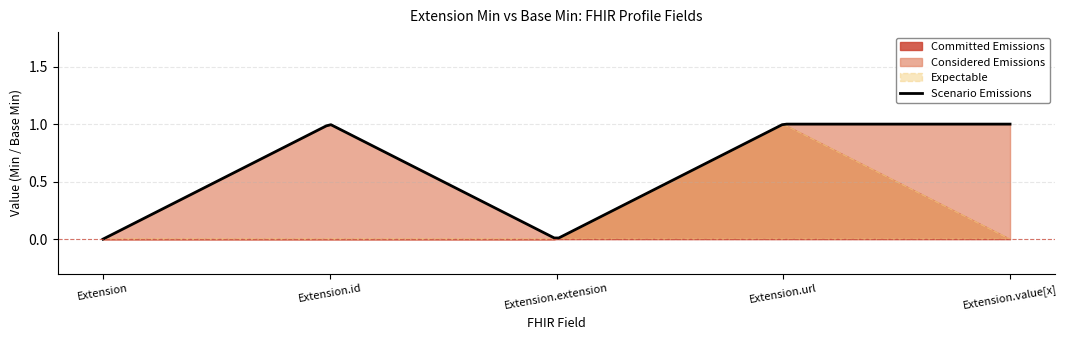

True or false: Committed Emissions has a value of 0 at Extension.id.

True